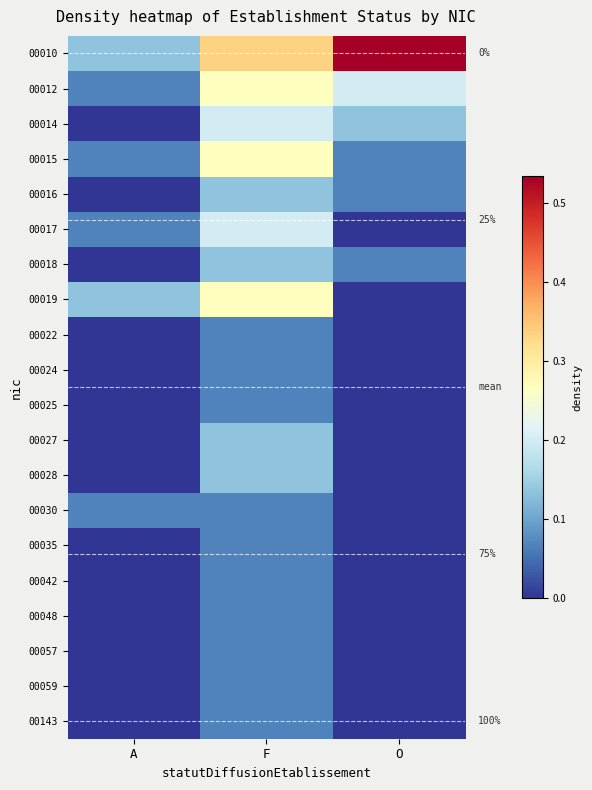

The value of 00042 at O is 0.0. True or false?

True